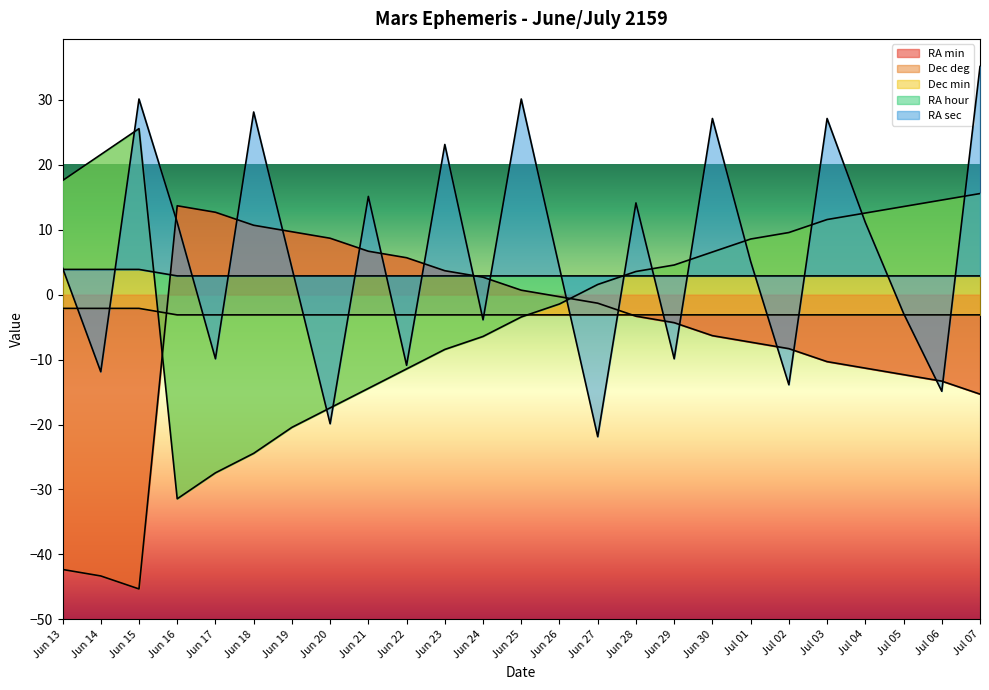

At how many categories does at least one series exceed 0?

25